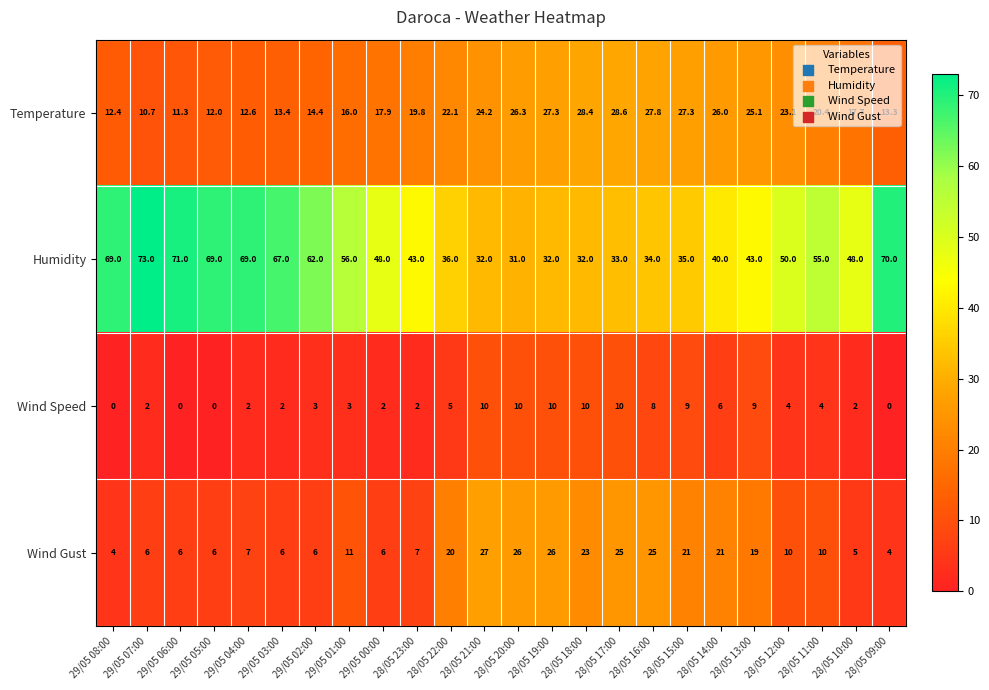

Where is Wind Speed nearest to the value 5?

28/05 22:00